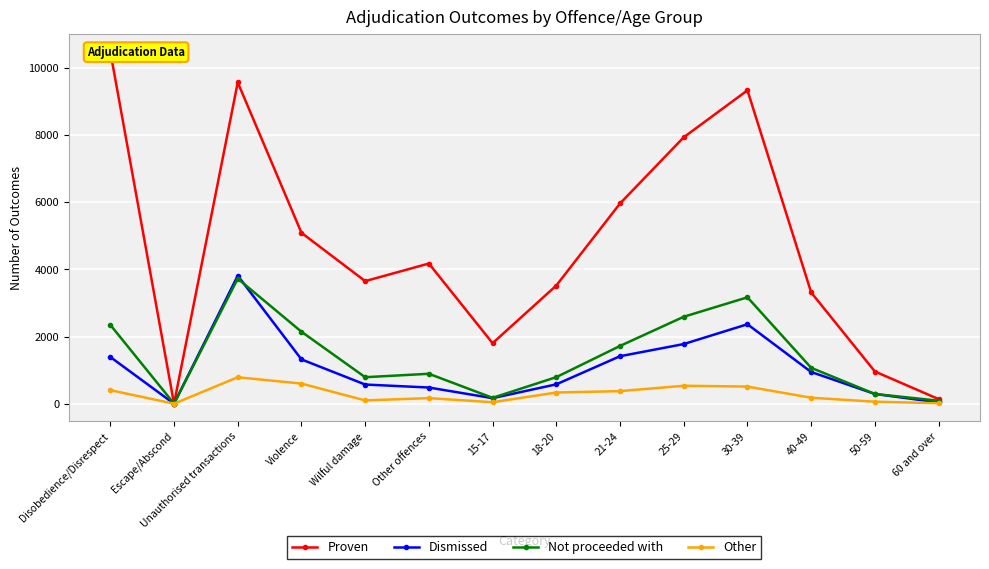

Reading right to left, extract all data points from this chart.

Proven: 60 and over=140	50-59=962	40-49=3316	30-39=9334	25-29=7936	21-24=5965	18-20=3522	15-17=1805	Other offences=4177	Wilful damage=3653	Violence=5092	Unauthorised transactions=9569	Escape/Abscond=3	Disobedience/Disrespect=10486
Dismissed: 60 and over=41	50-59=293	40-49=947	30-39=2369	25-29=1779	21-24=1417	18-20=580	15-17=168	Other offences=485	Wilful damage=574	Violence=1322	Unauthorised transactions=3816	Escape/Abscond=3	Disobedience/Disrespect=1394
Not proceeded with: 60 and over=92	50-59=293	40-49=1072	30-39=3171	25-29=2592	21-24=1723	18-20=794	15-17=178	Other offences=894	Wilful damage=792	Violence=2146	Unauthorised transactions=3727	Escape/Abscond=5	Disobedience/Disrespect=2351
Other: 60 and over=18	50-59=62	40-49=181	30-39=513	25-29=537	21-24=378	18-20=336	15-17=47	Other offences=169	Wilful damage=101	Violence=602	Unauthorised transactions=791	Escape/Abscond=3	Disobedience/Disrespect=406